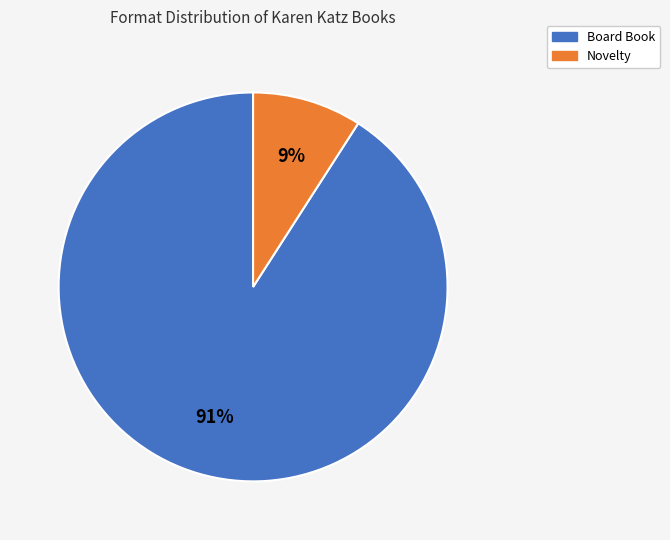

How many segments does this pie chart have?

2